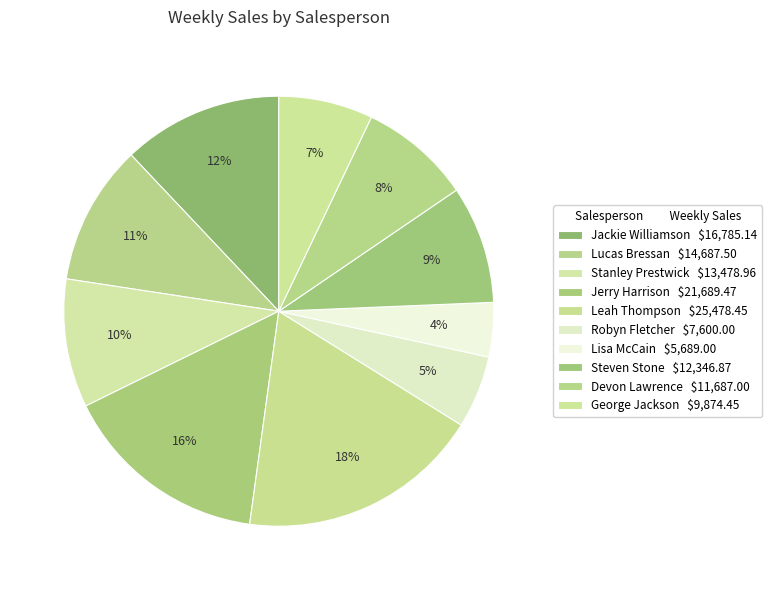

To the nearest percent, what is the difference between the largest and smallest slice percentages?

14%